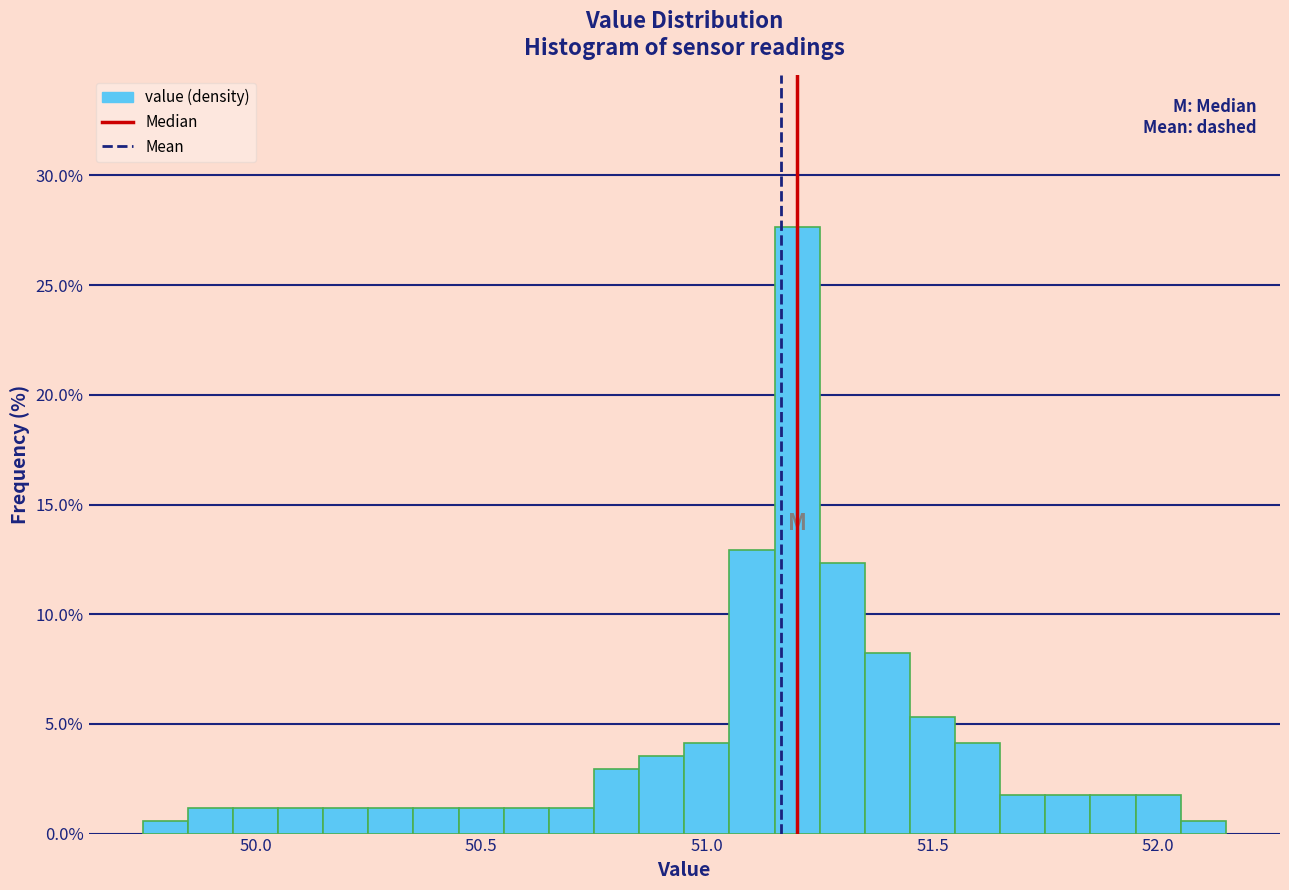

Around what value on the x-axis is the tallest bar? Give the approximate position of its centre, as read against the axis.

51.20